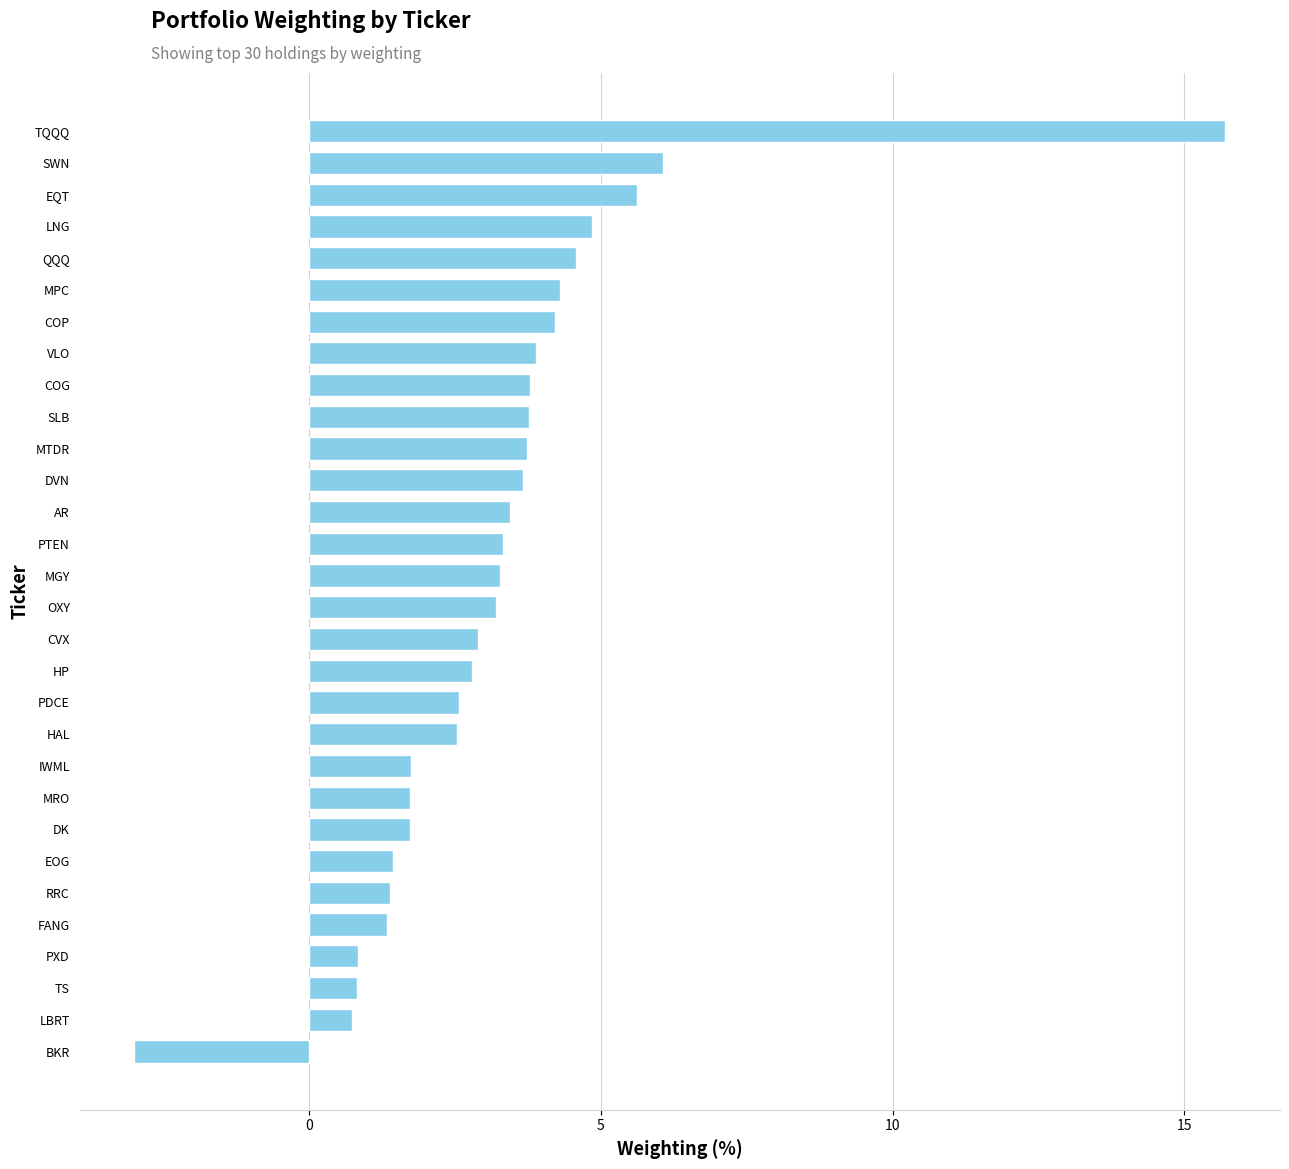

What is the minimum value shown in the chart?

-3.0